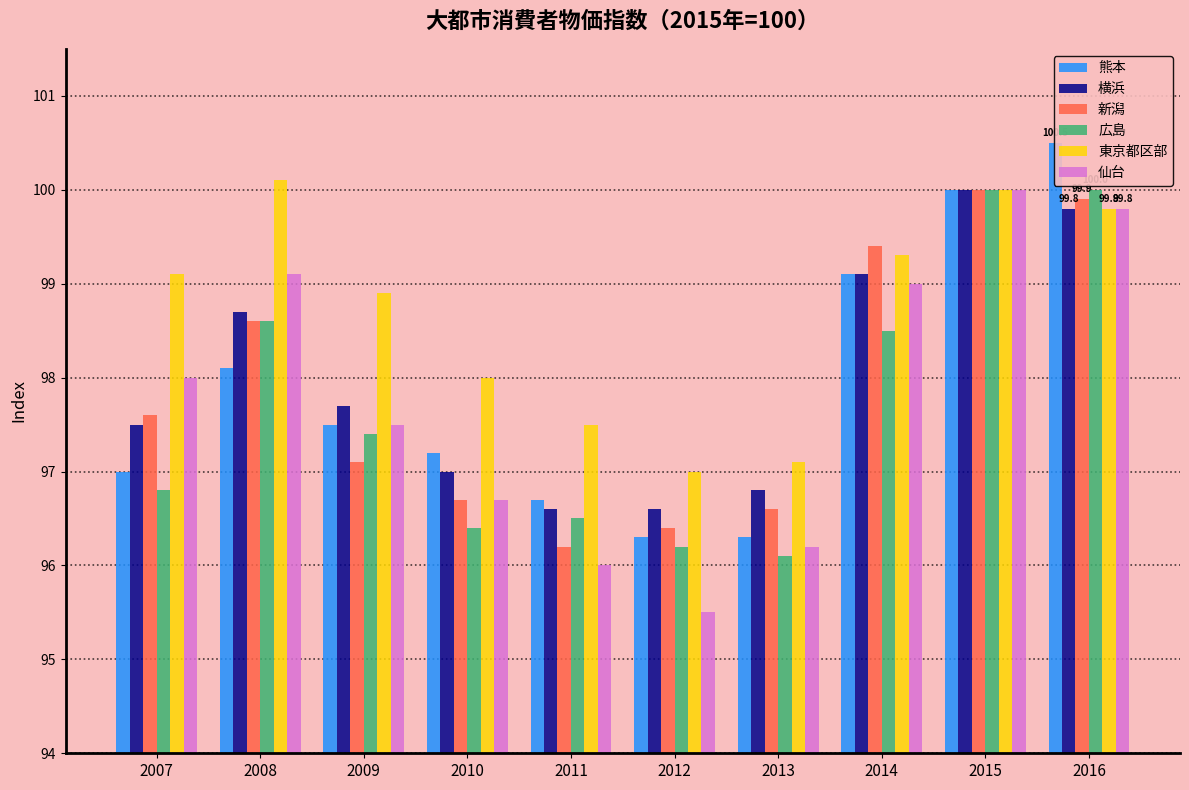

What is the difference between the 仙台 values at 2010 and 2016?

3.1